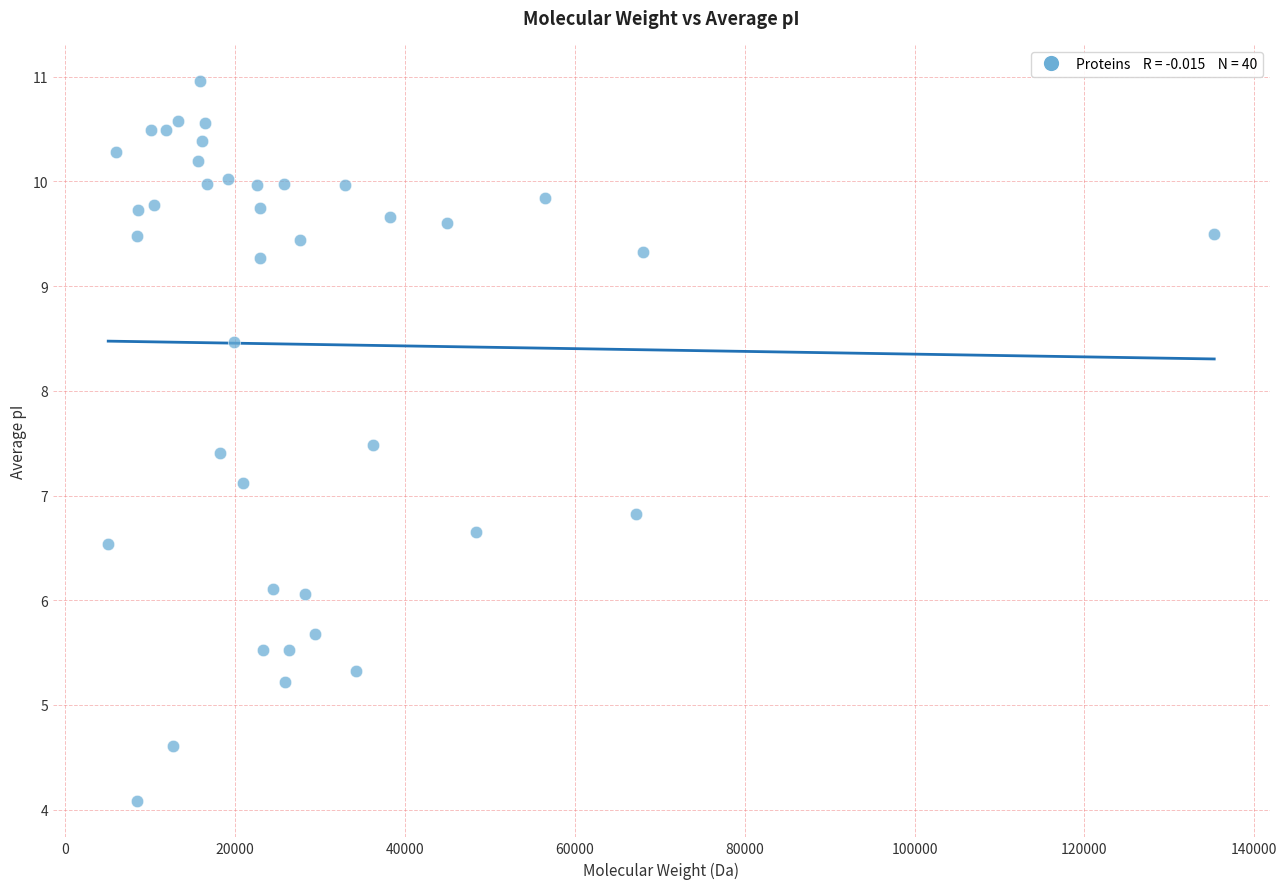

What is the range of Y values (max minus min)?

6.9